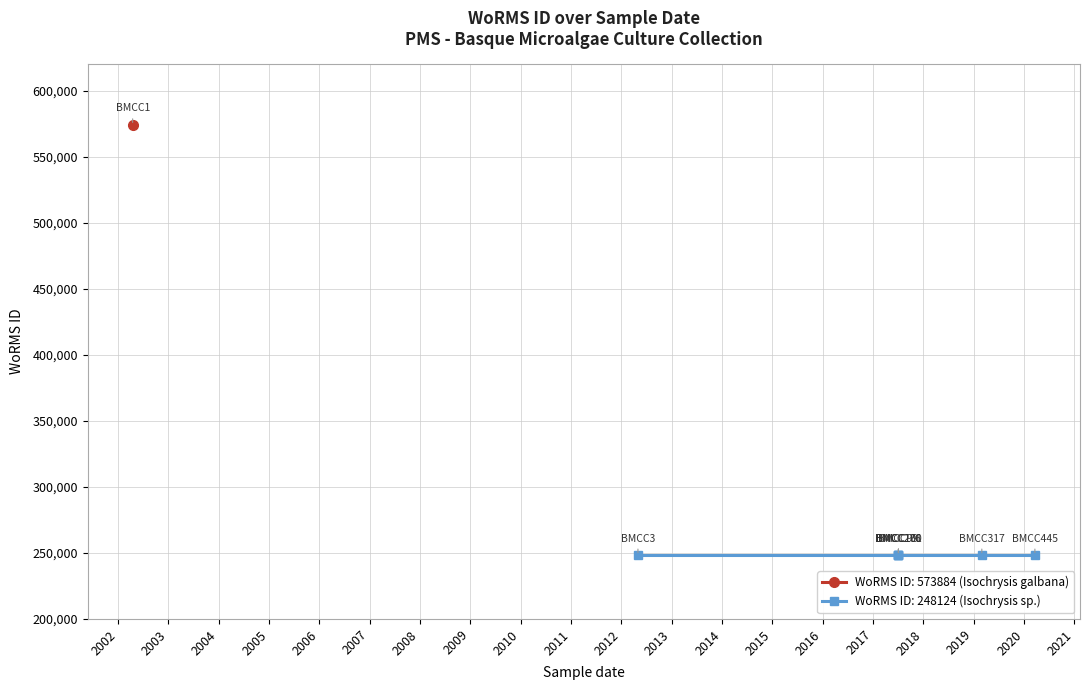

How many lines are shown in the chart?

1